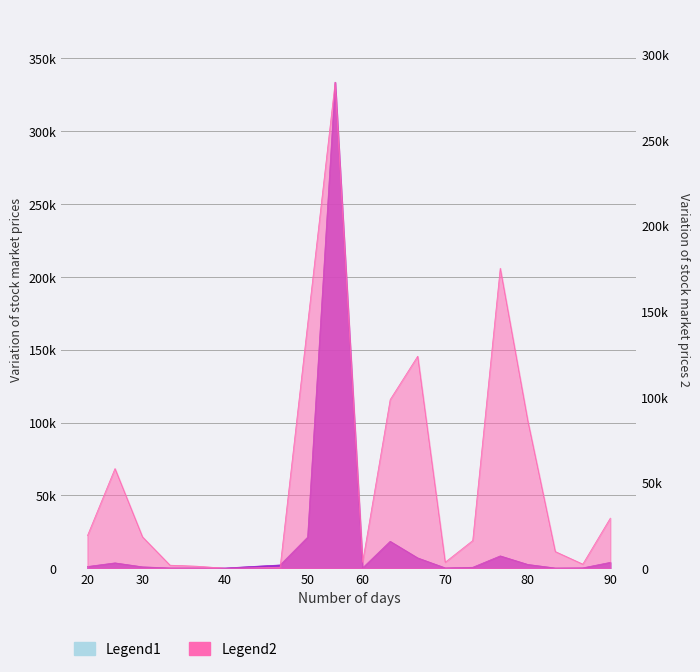

At how many categories does at least one series exceed 133314?

3